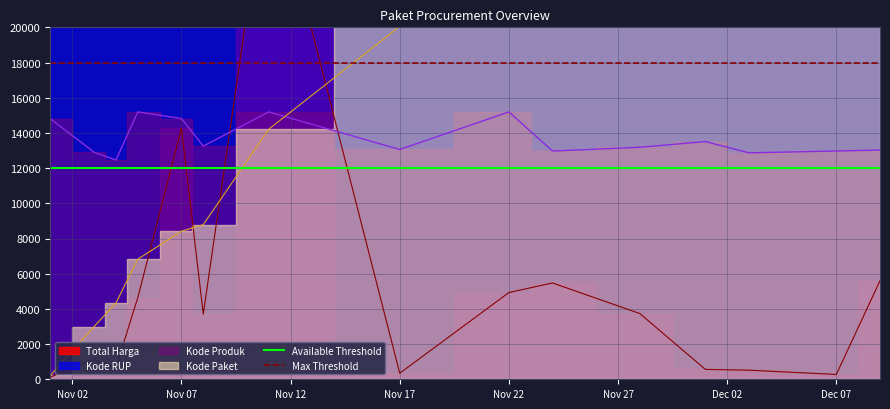

Which series has the largest total across all categories?

Max Threshold